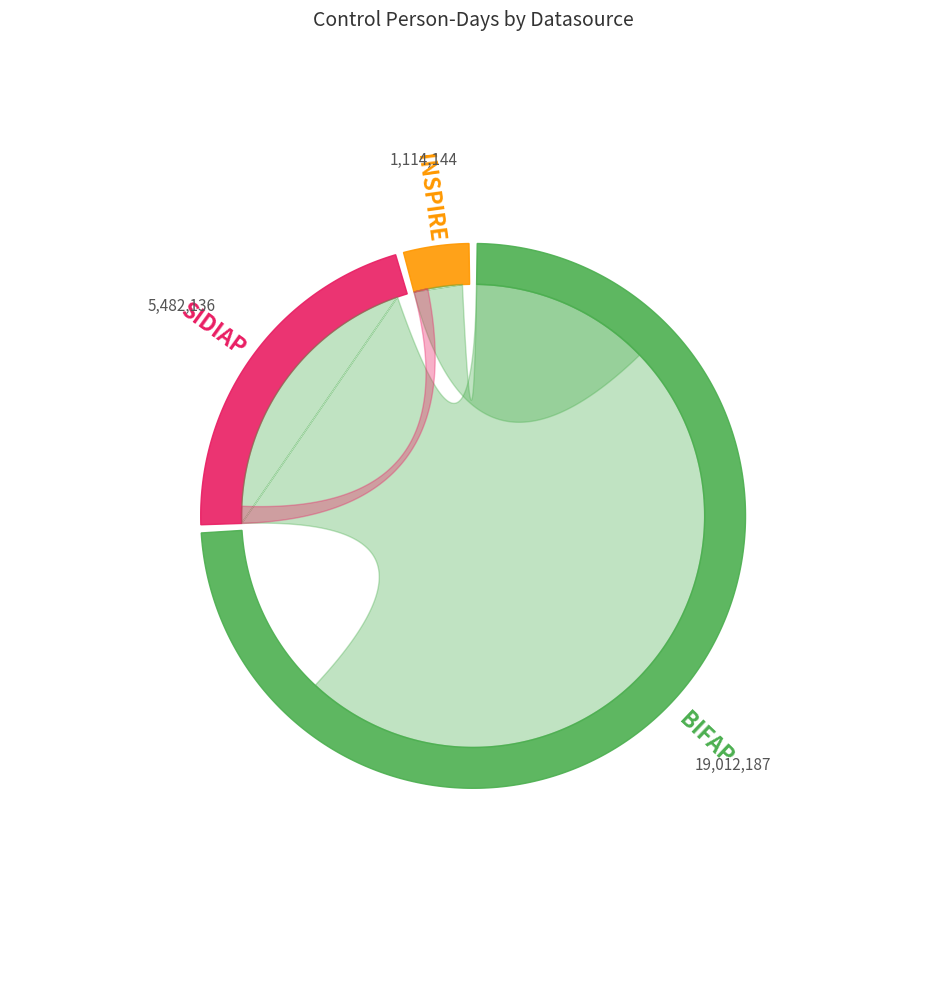

Is it true that BIFAP is 68% of the pie?

False